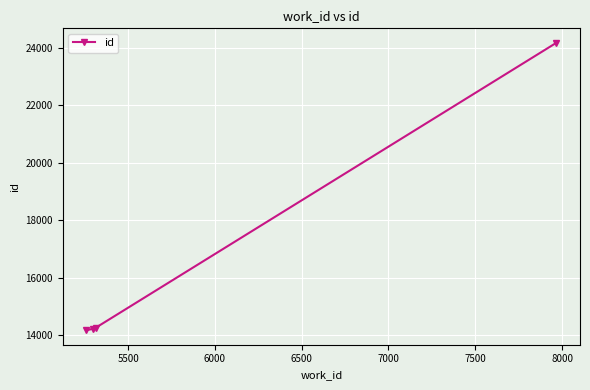

What is the sum of all values?

66810